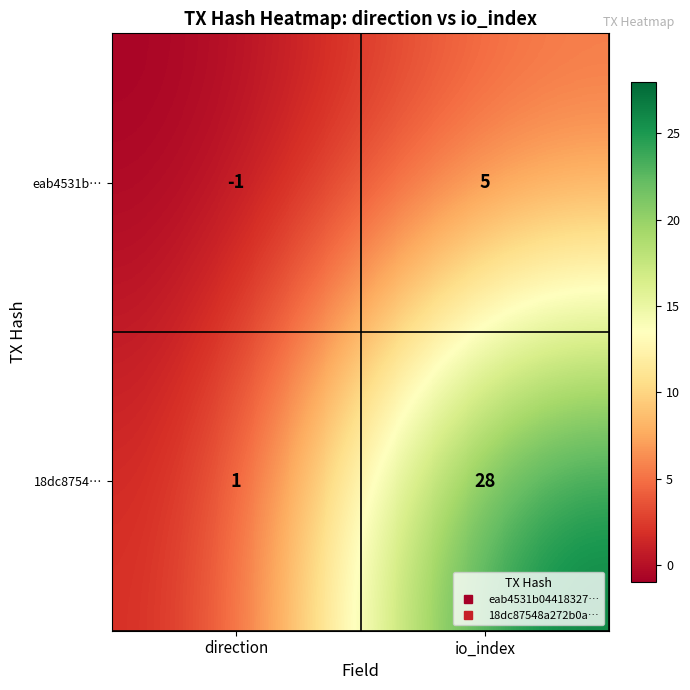

Reading left to right, extract all data points from this chart.

eab4531b…: -1	5
18dc8754…: 1	28